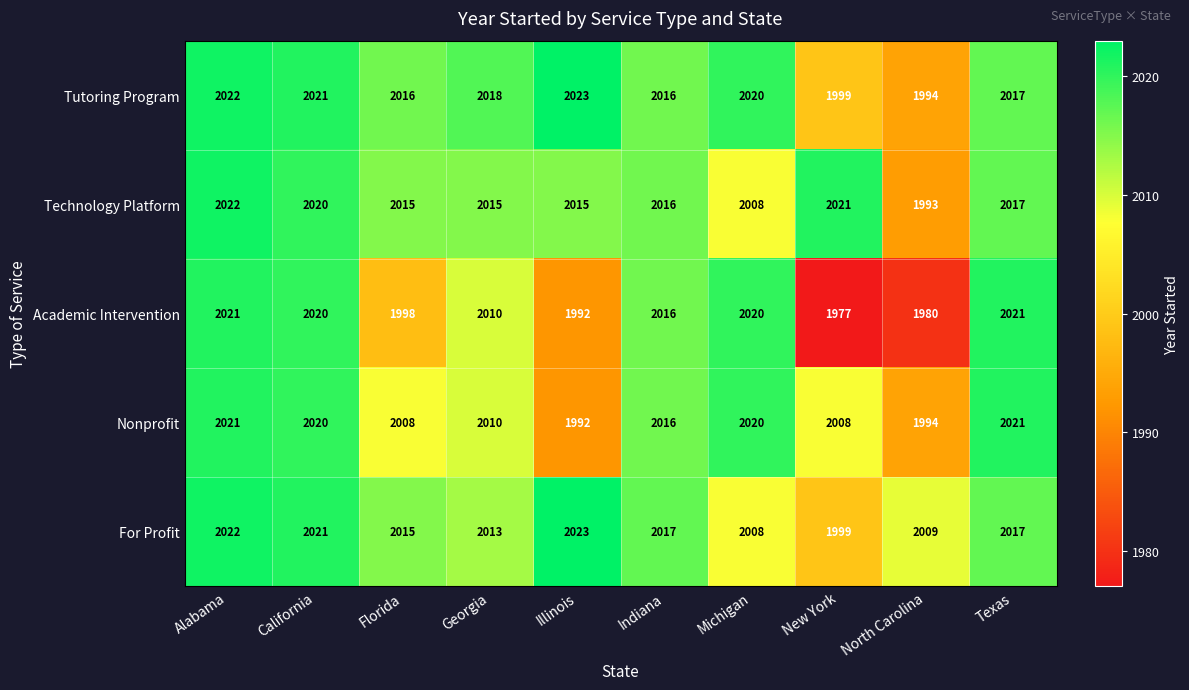

Is the value of Academic Intervention at Georgia greater than the value of Technology Platform at Michigan?

Yes